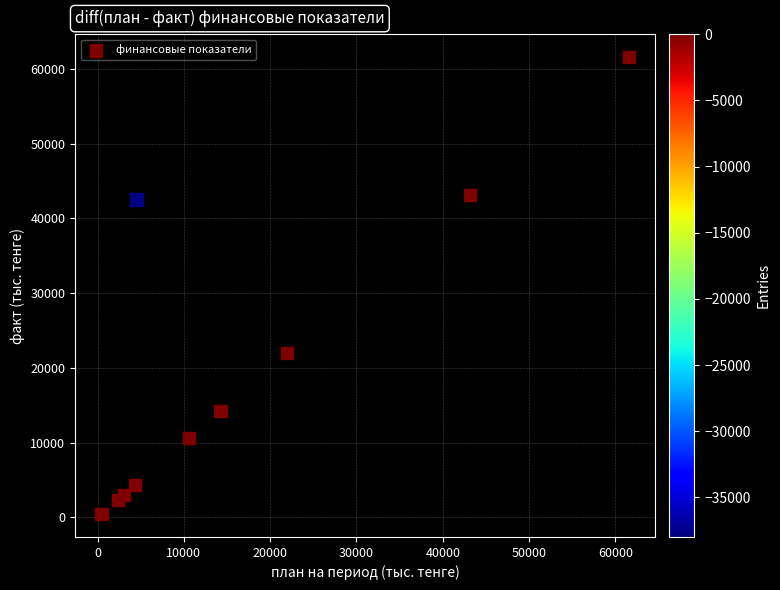

What Y value in the scatter plot is closest to 31002?

21965.4